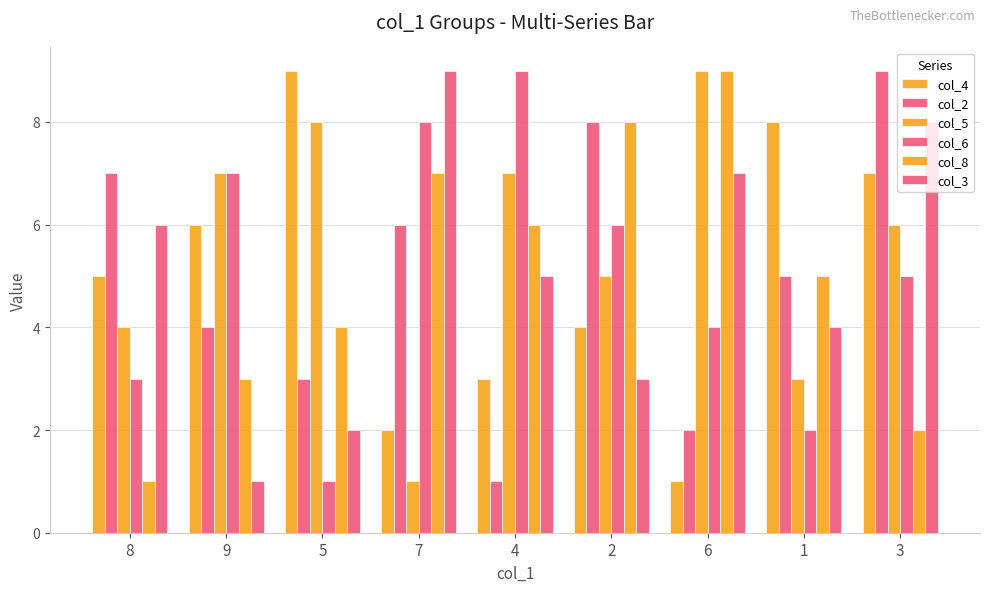

How many groups of bars are there?

9